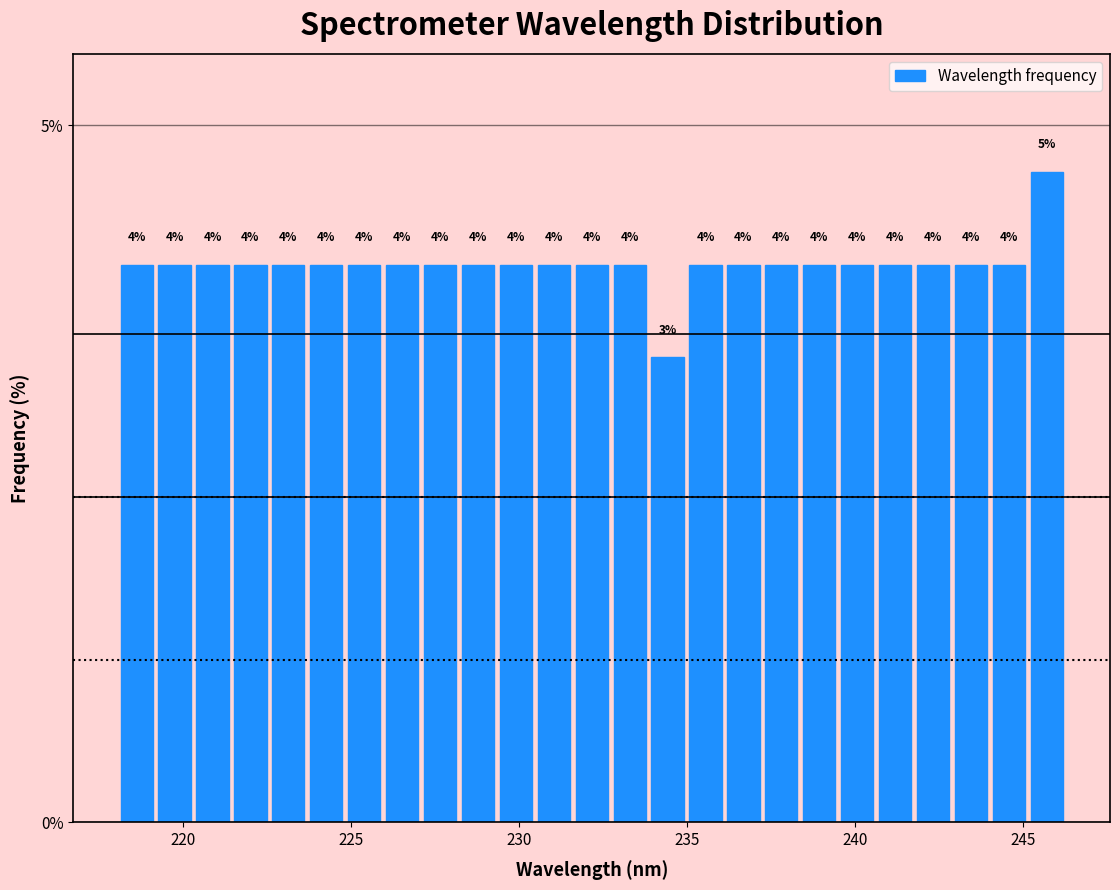

Around what value on the x-axis is the tallest bar? Give the approximate position of its centre, as read against the axis.

245.5